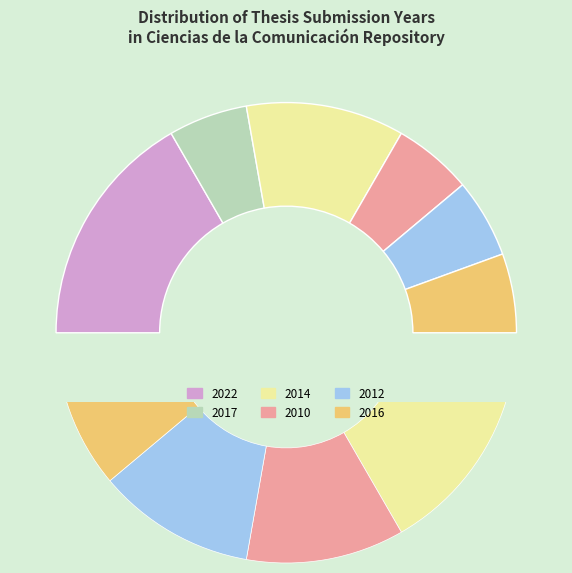

Rank the categories by value from lowest to highest.

2017, 2010, 2012, 2016, 2014, 2022